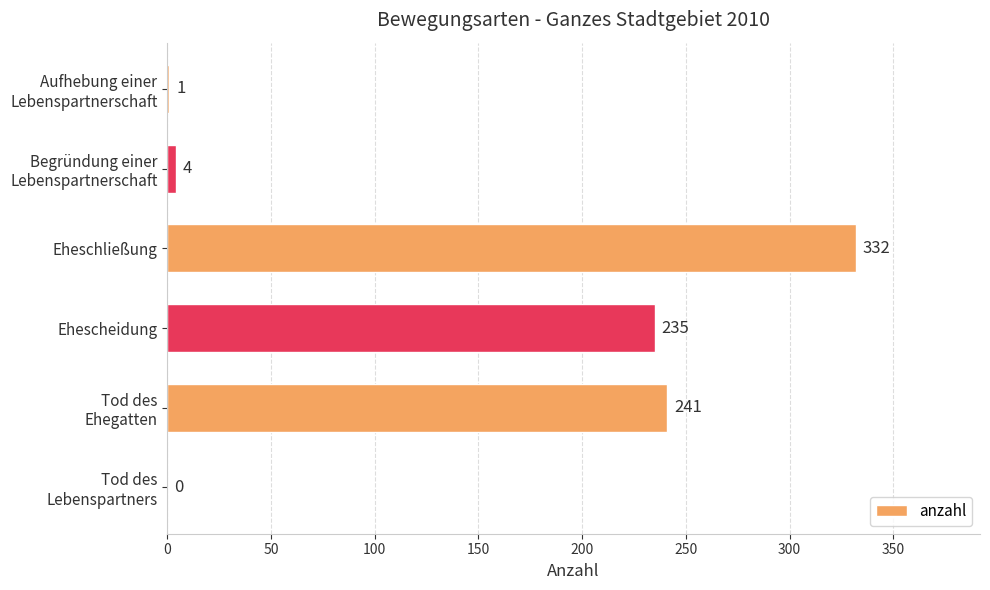

True or false: the data shows 466 at Eheschließung.

False